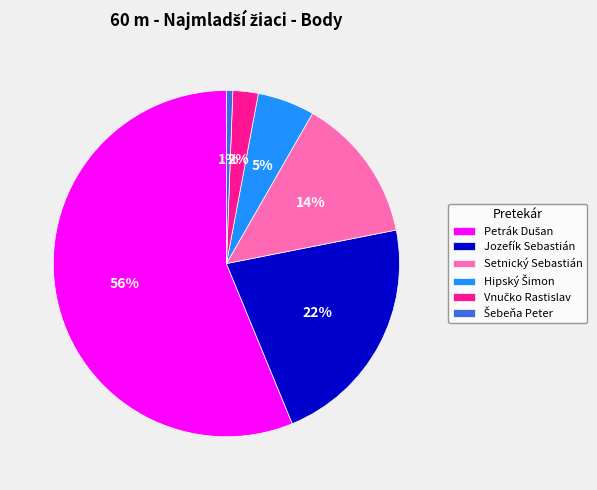

What percentage is the Setnický Sebastián slice, to the nearest percent?

14%